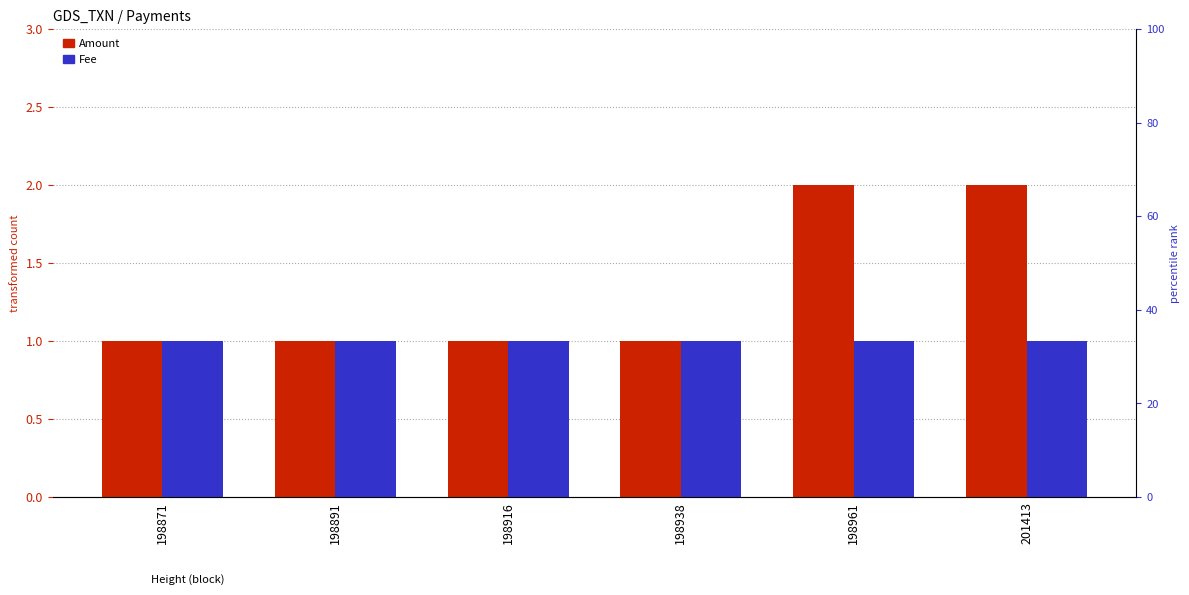

Reading right to left, transcribe all the data shown in this chart.

Amount: 201413=2	198961=2	198938=1	198916=1	198891=1	198871=1
Fee: 201413=1	198961=1	198938=1	198916=1	198891=1	198871=1